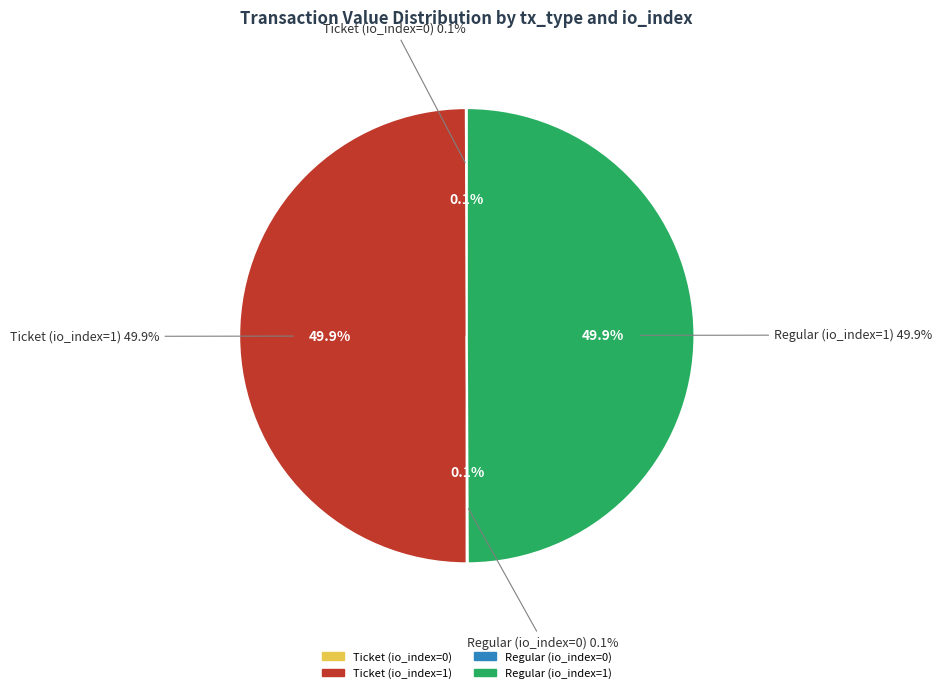

Is Regular (io_index=0) the majority of the pie?

No